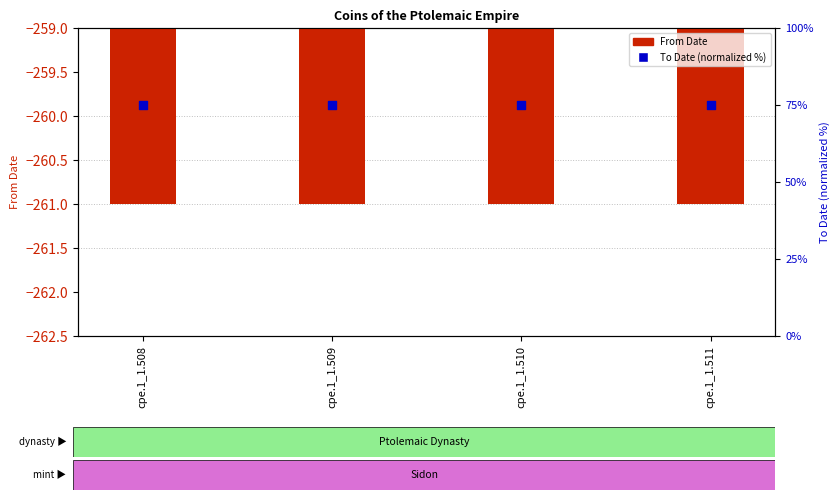

Which series has the widest spread of Y values?

From Date